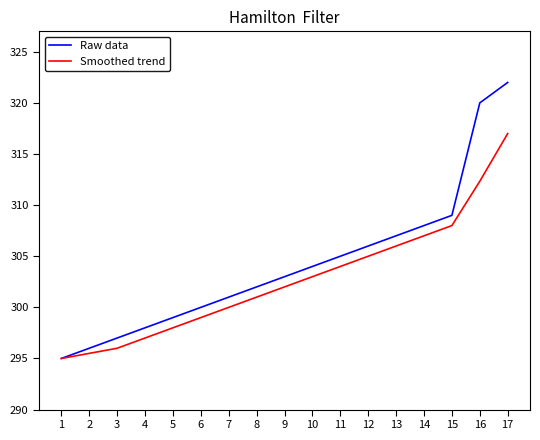

Which series has the largest range (max minus min)?

Raw data